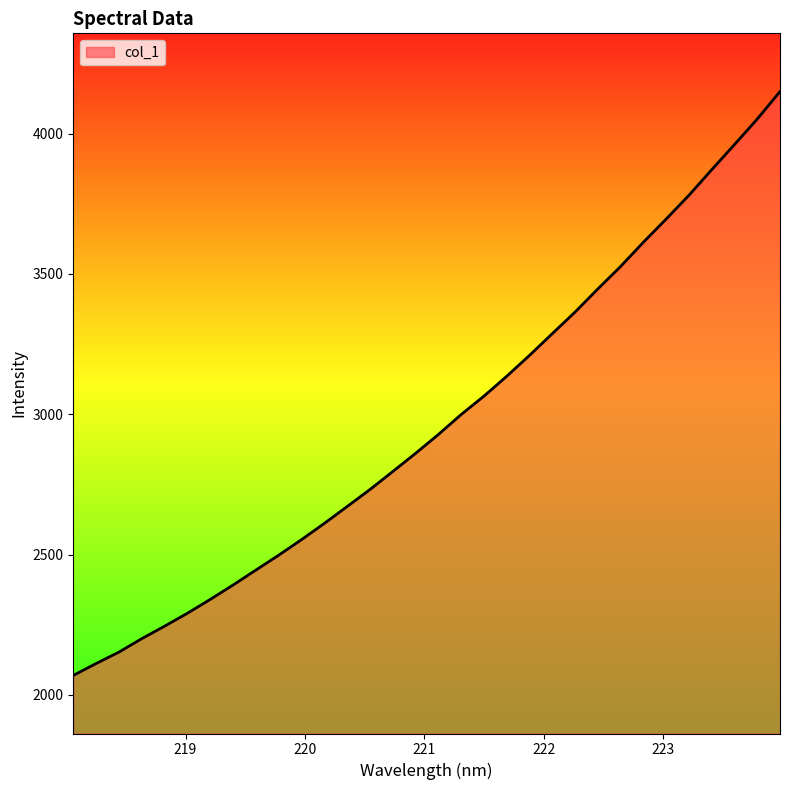

What is the minimum value shown in the chart?

2069.2